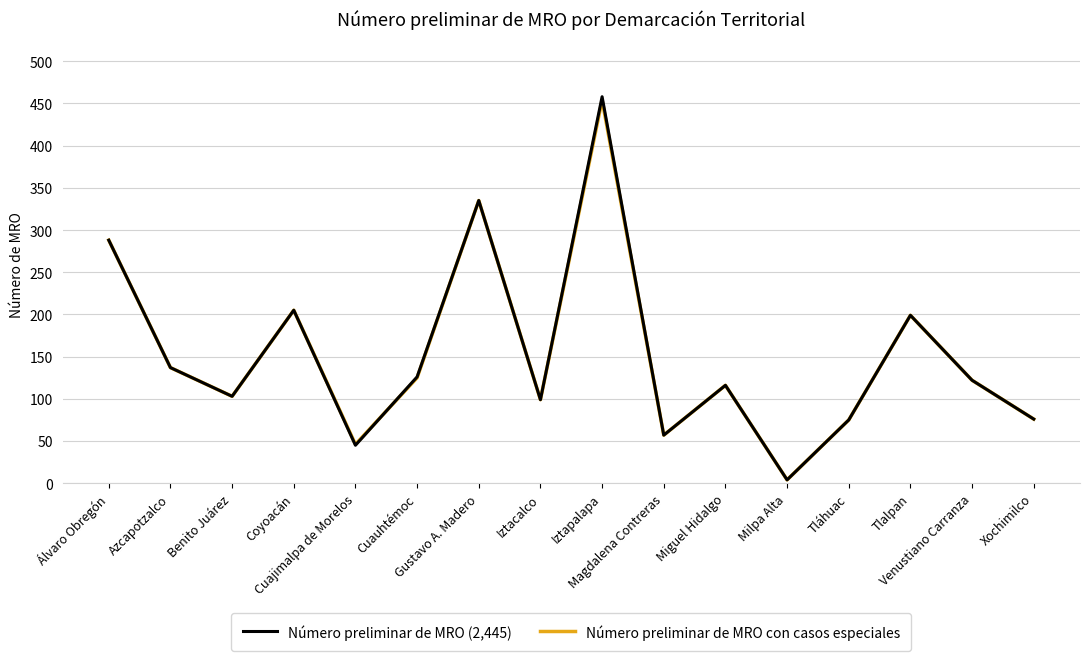

What is the label of the 8th point from the left?

Iztacalco